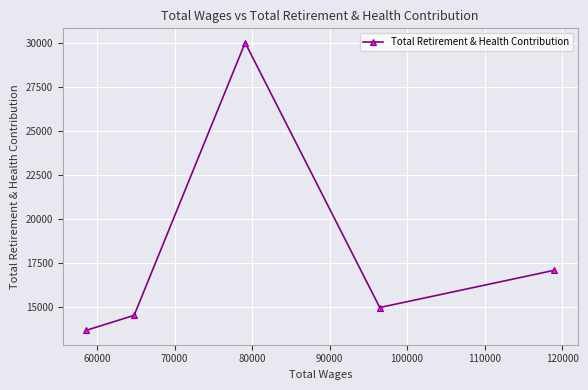

How many series are shown in this chart?

1